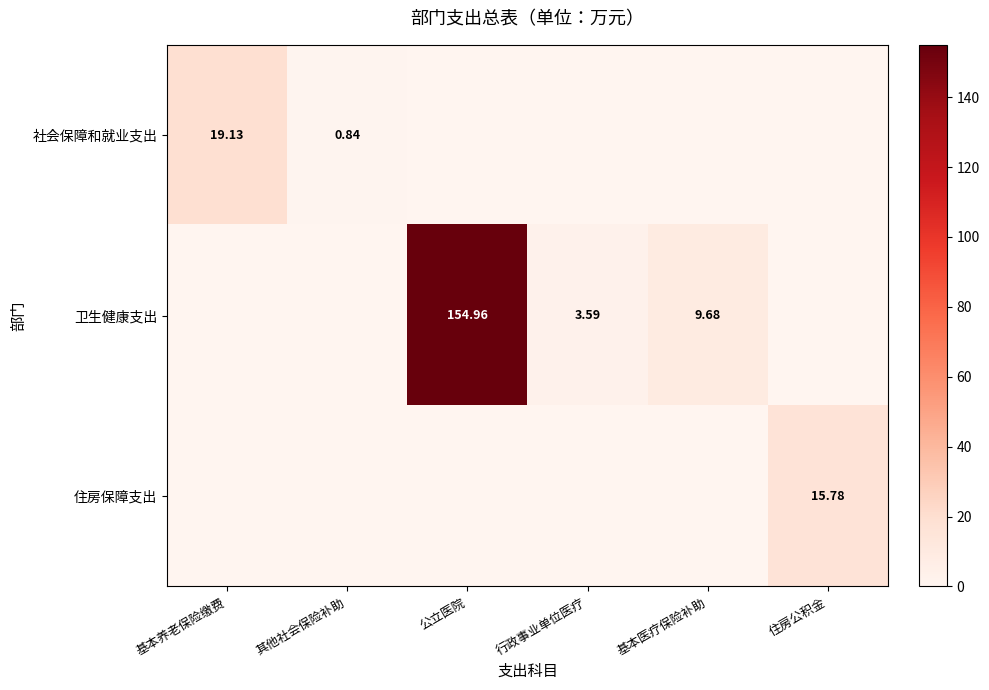

Which series has the largest range (max minus min)?

卫生健康支出